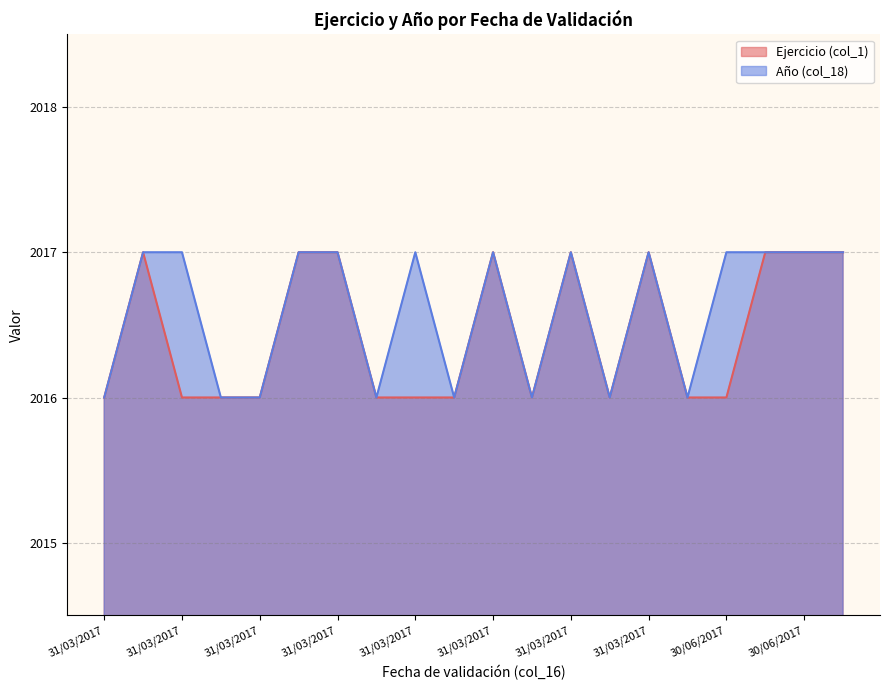

True or false: Ejercicio (col_1) and Año (col_18) cross at least once.

False